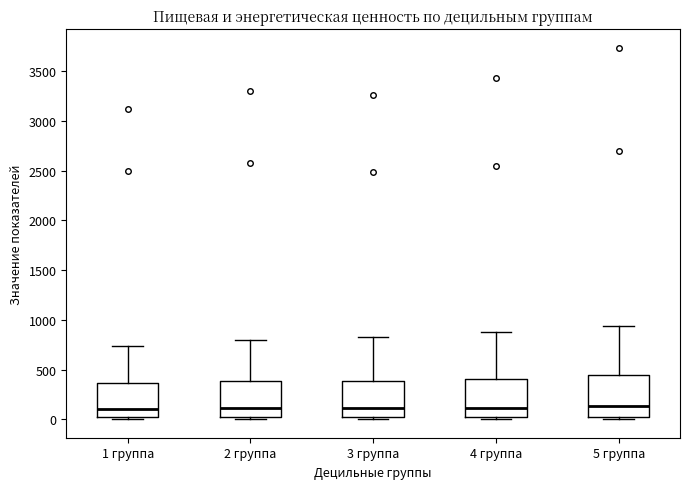

Reading left to right, transcribe this box plot: for each box, give where its median line is, the range the box spans, and where its two whiskers end, as read against the y-axis. The values are not printed on the chart, so give them approximately, as read against the axis.

1 группа: median 100, box 0 to 350, whiskers 0 (just below the box's lower edge) to 750
2 группа: median 100, box 0 to 400, whiskers 0 (just below the box's lower edge) to 800
3 группа: median 100, box 0 to 400, whiskers 0 (just below the box's lower edge) to 850
4 группа: median 100, box 0 to 400, whiskers 0 (just below the box's lower edge) to 900
5 группа: median 150, box 50 to 450, whiskers 0 to 950